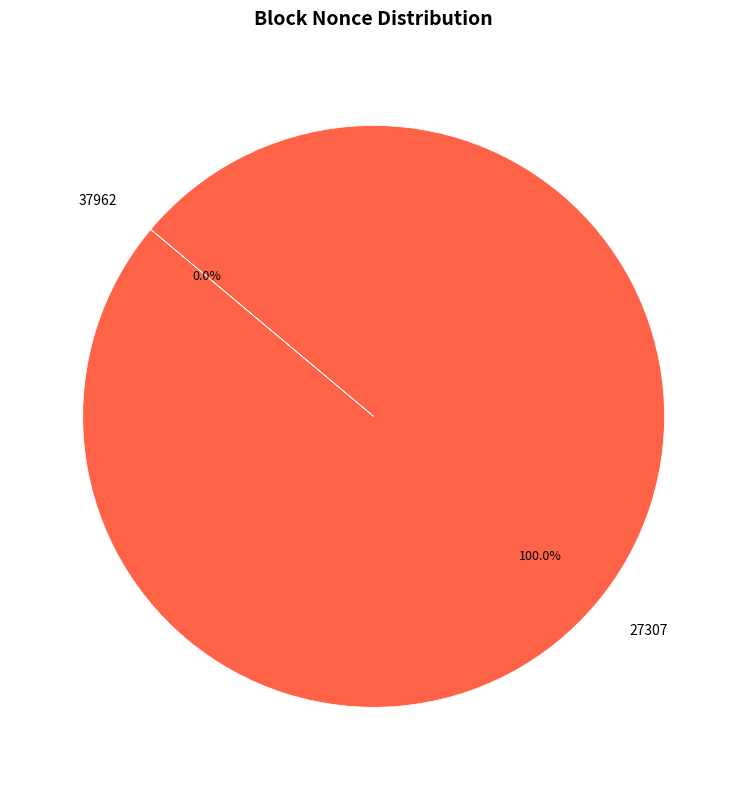

Is there any slice that represents more than half of the pie?

Yes